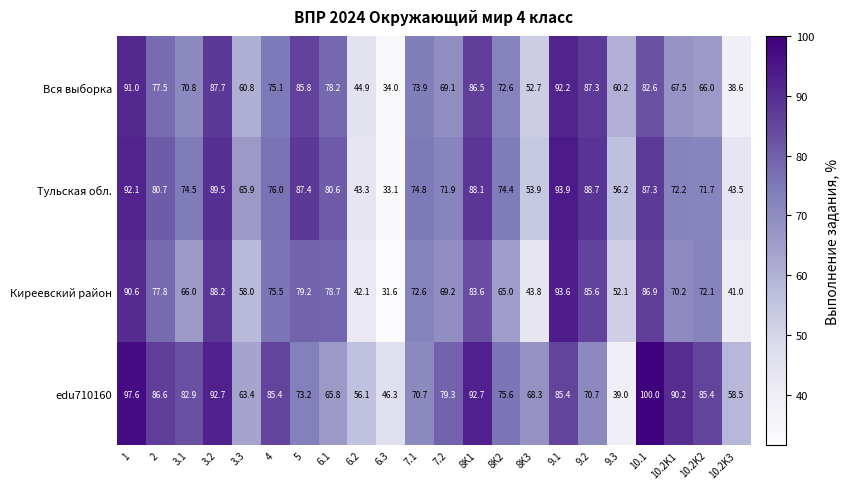

What is the difference between the maximum and second lowest values in the Киреевский район series?

52.6